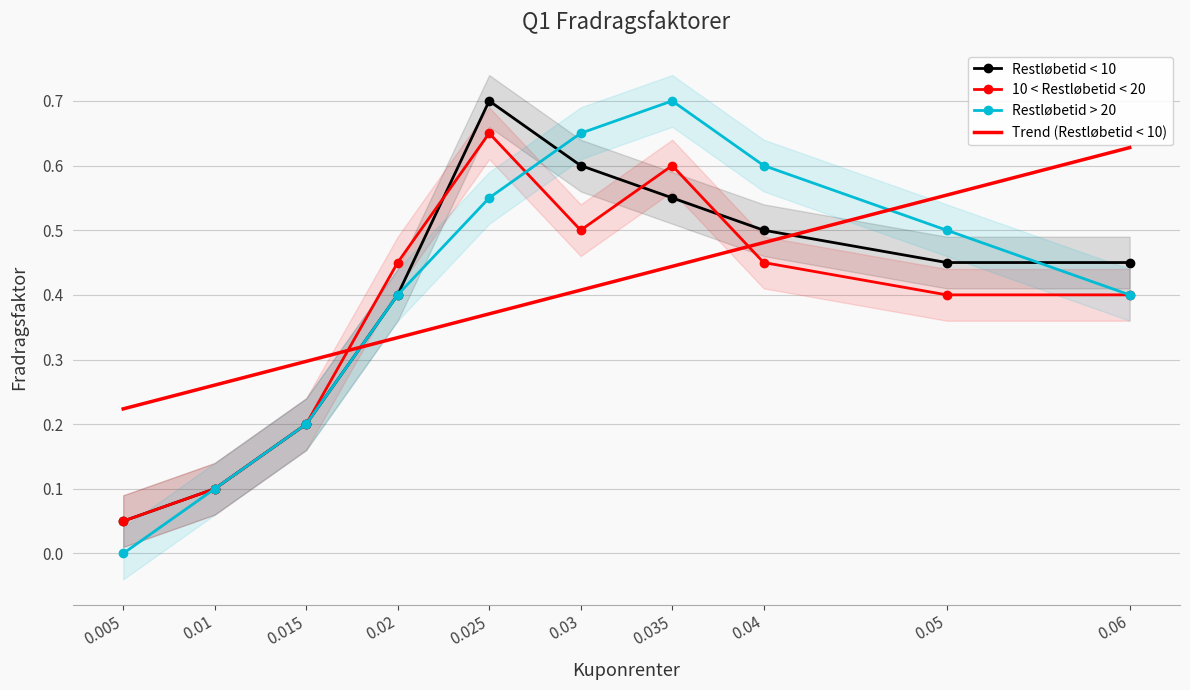

Reading left to right, list all the values displayed in this chart.

Restløbetid < 10: 0.1	0.1	0.2	0.4	0.7	0.6	0.6	0.5	0.5	0.5
10 < Restløbetid < 20: 0.1	0.1	0.2	0.5	0.7	0.5	0.6	0.5	0.4	0.4
Restløbetid > 20: 0.0	0.1	0.2	0.4	0.6	0.7	0.7	0.6	0.5	0.4